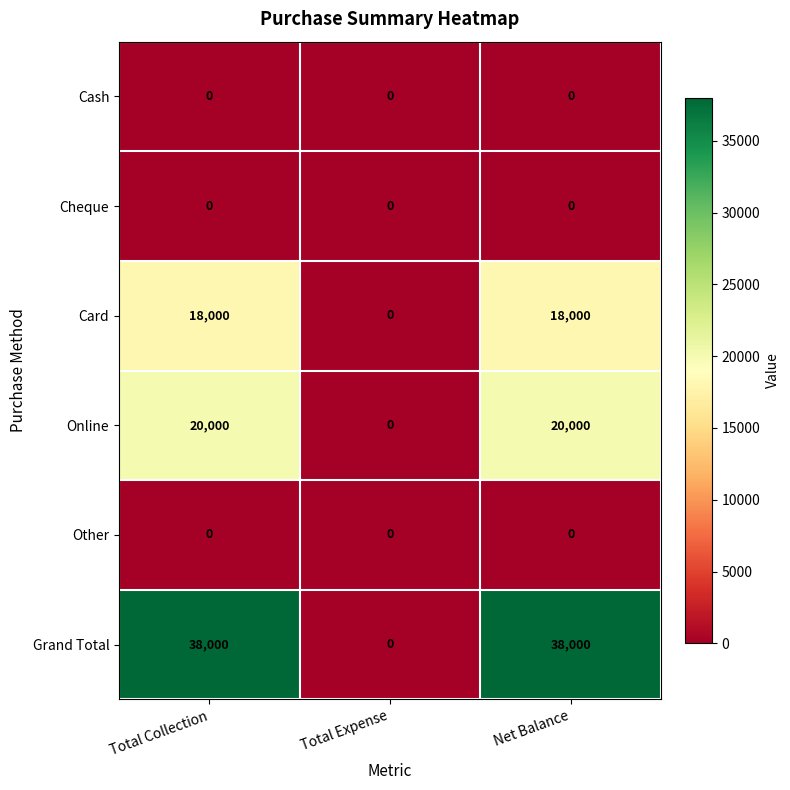

What is the maximum value shown in the chart?

38000